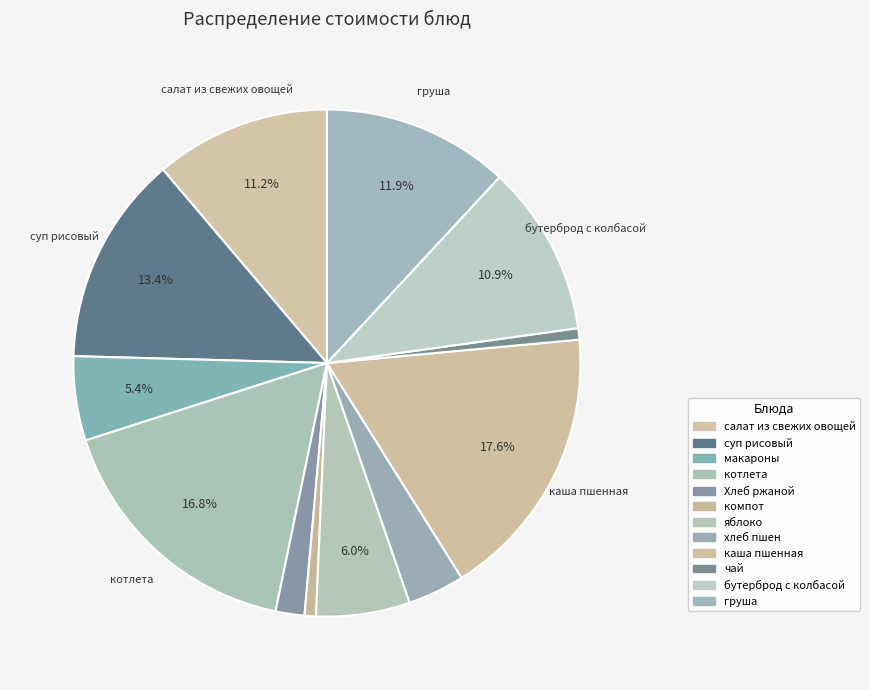

True or false: груша accounts for 17% of the total.

False